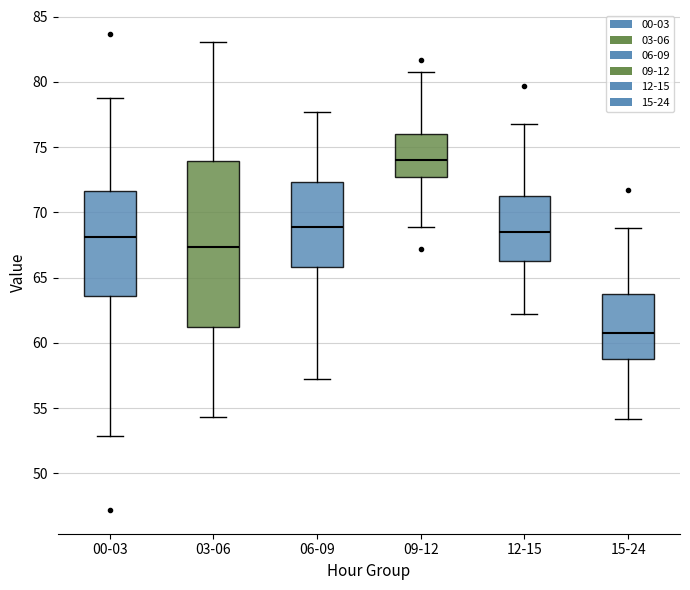

Where does the median line of the box for 15-24 sit on the y-axis? The values are not printed on the chart, so give them approximately, as read against the axis.

61.0